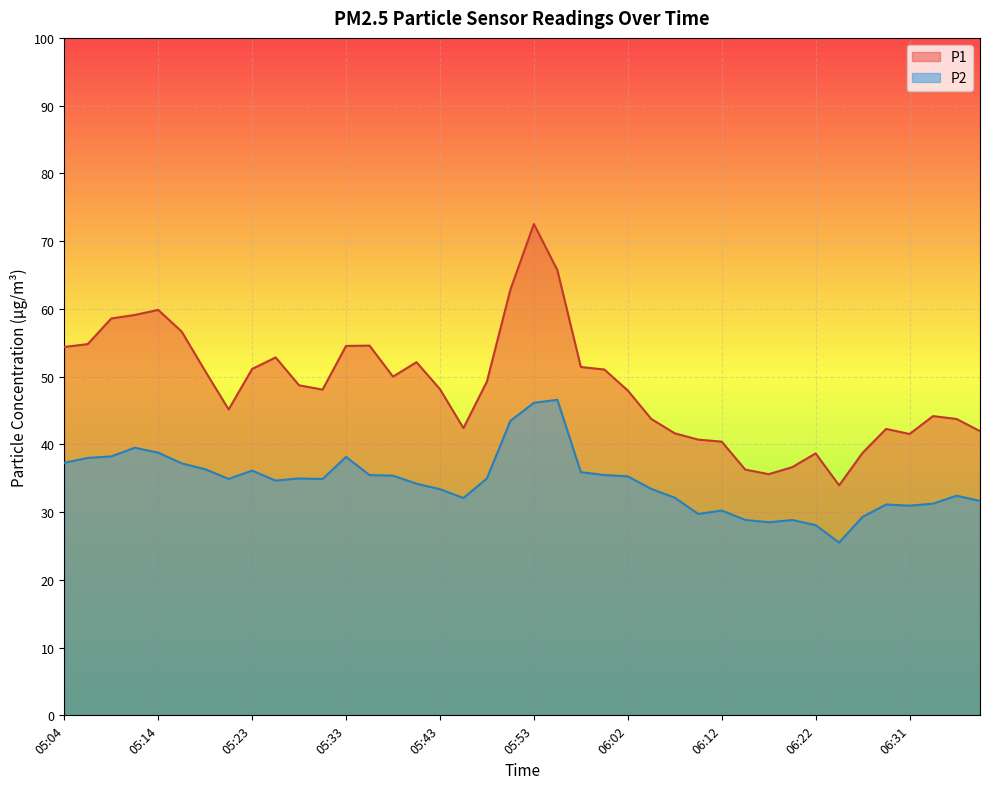

True or false: P2 and P1 cross at least once.

False